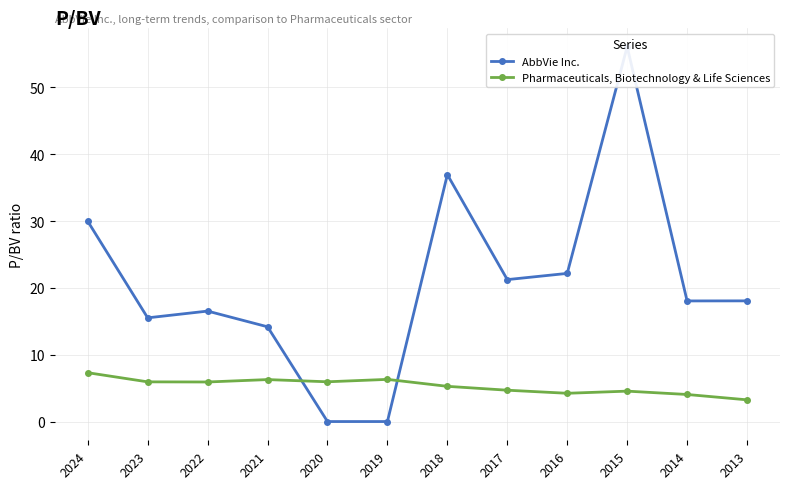

Between 2018 and 2016, which series saw the biggest shift?

AbbVie Inc.